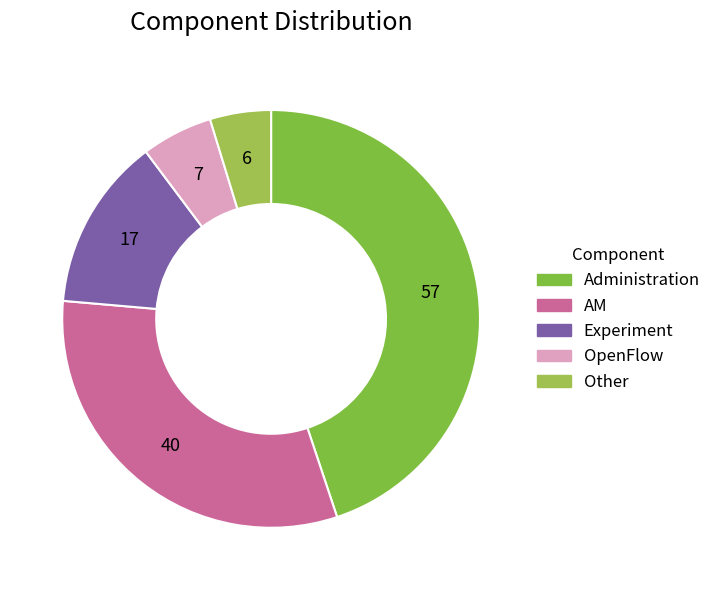

Is there any slice that represents more than half of the pie?

No